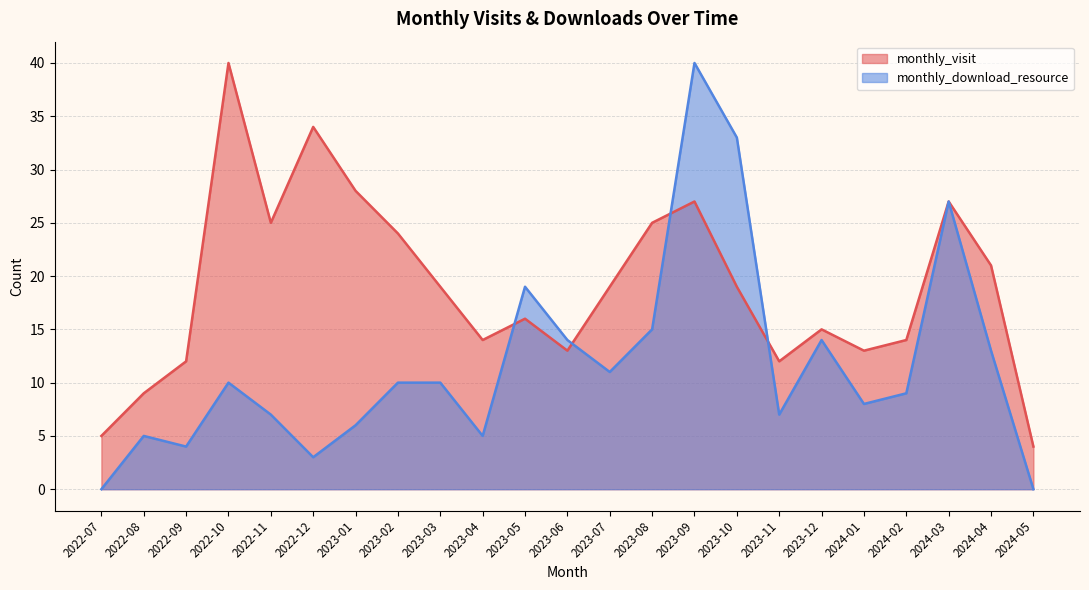

At which category is the sum across all series the highest?

2023-09